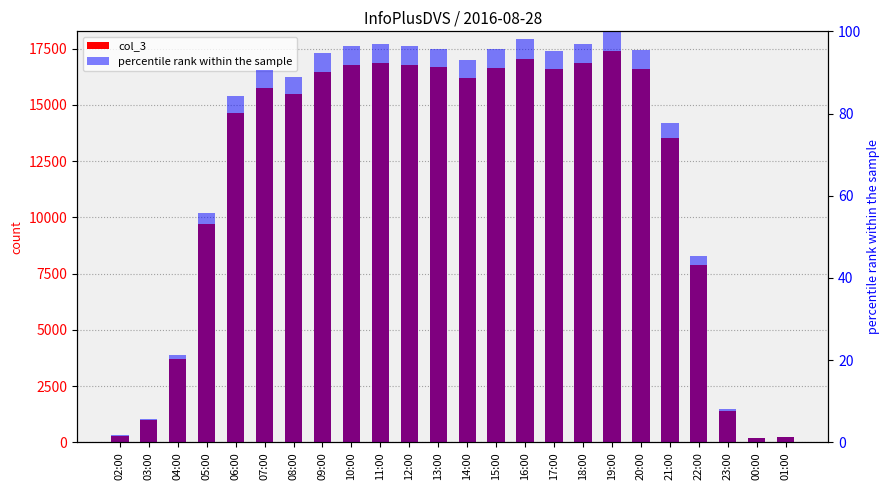

Is the value of col_3 at 23:00 greater than the value of percentile rank within the sample at 09:00?

Yes